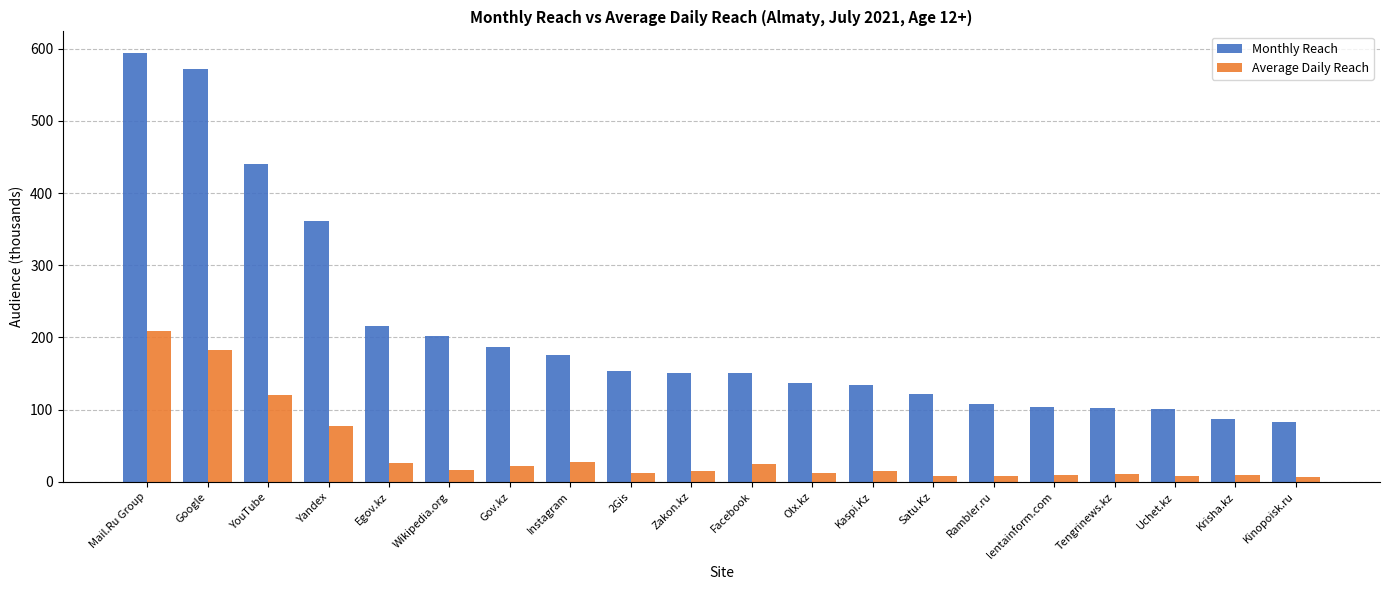

Is it true that Monthly Reach equals 975.9 at Mail.Ru Group?

False